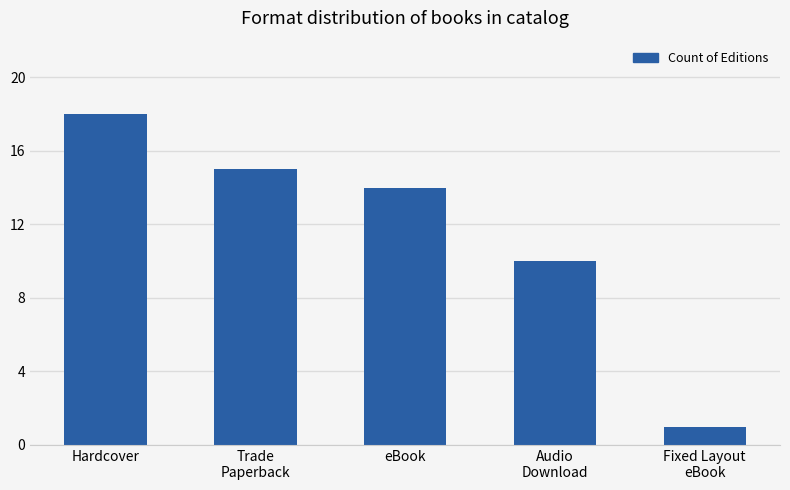

The value at eBook is 19. True or false?

False